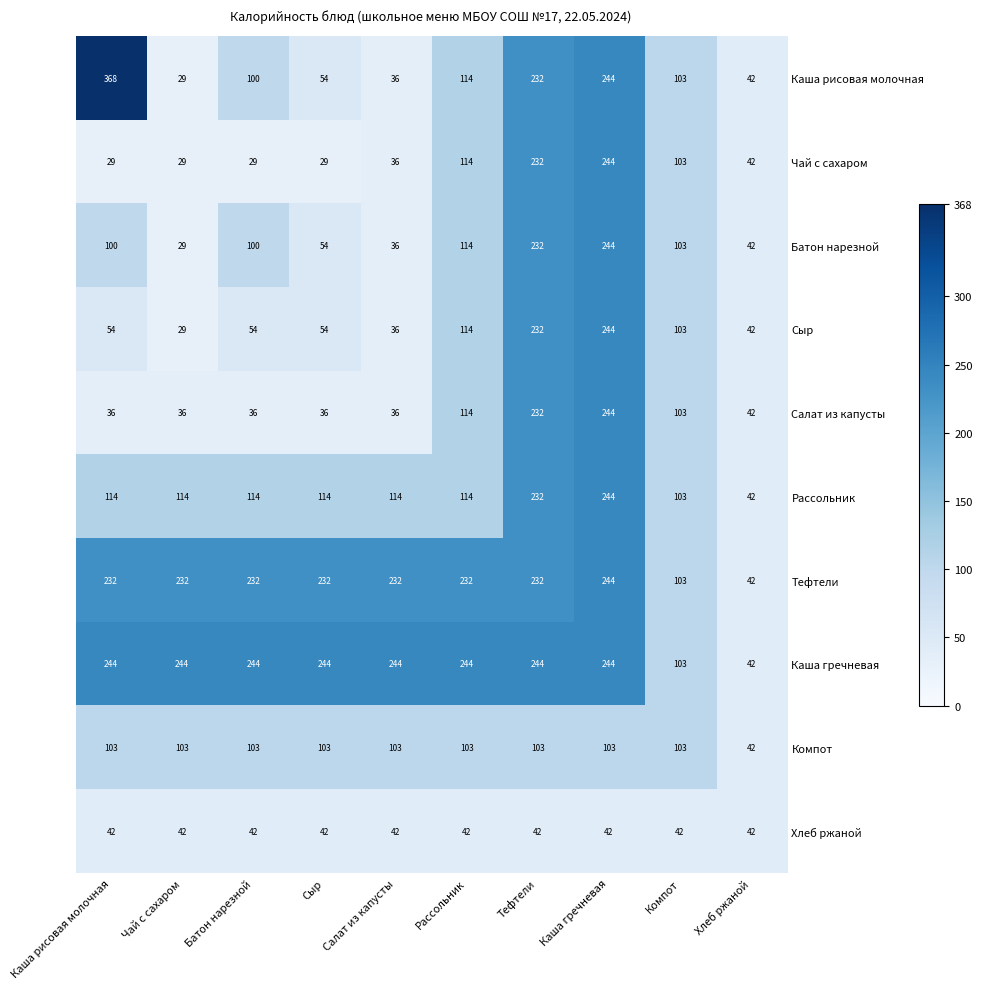

Which series has the largest range (max minus min)?

Каша рисовая молочная